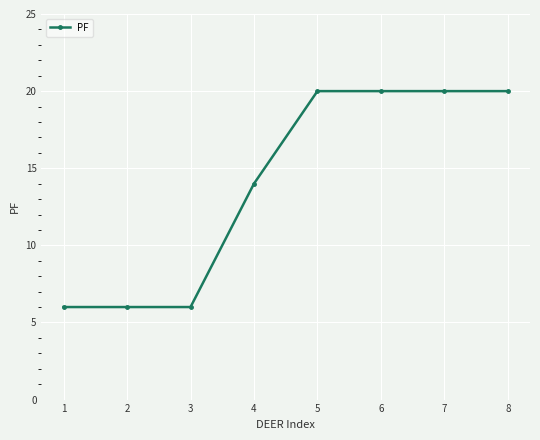

Reading left to right, extract all data points from this chart.

1=6	2=6	3=6	4=14	5=20	6=20	7=20	8=20